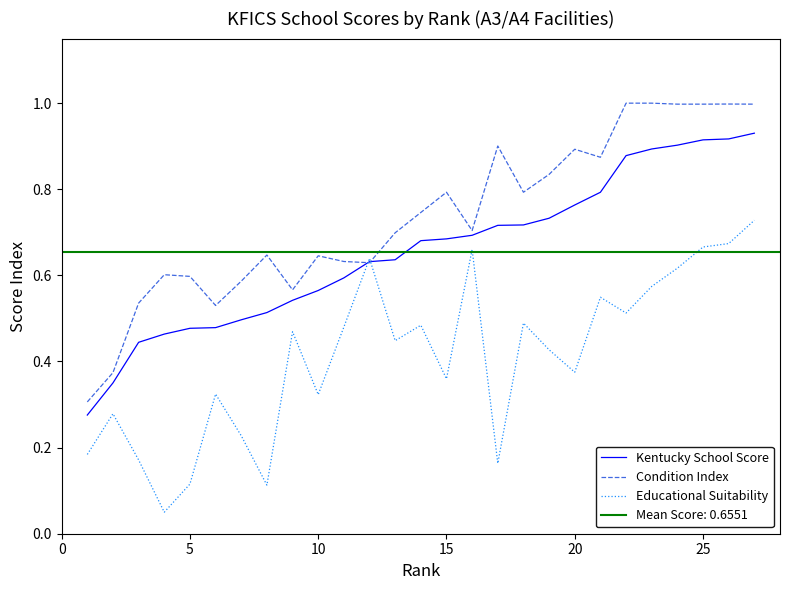

The value of Kentucky School Score at 5 is 0.8. True or false?

False